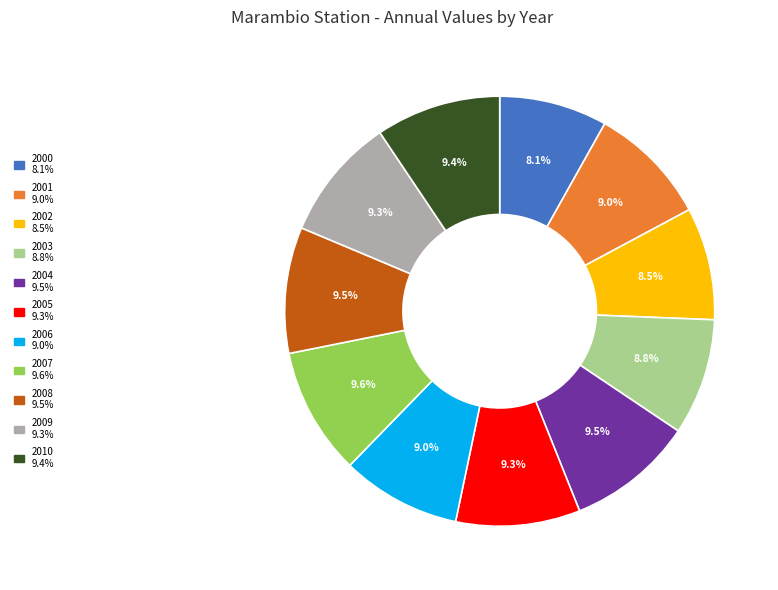

To the nearest percent, what is the combined percentage of 2001 and 2003?

18%